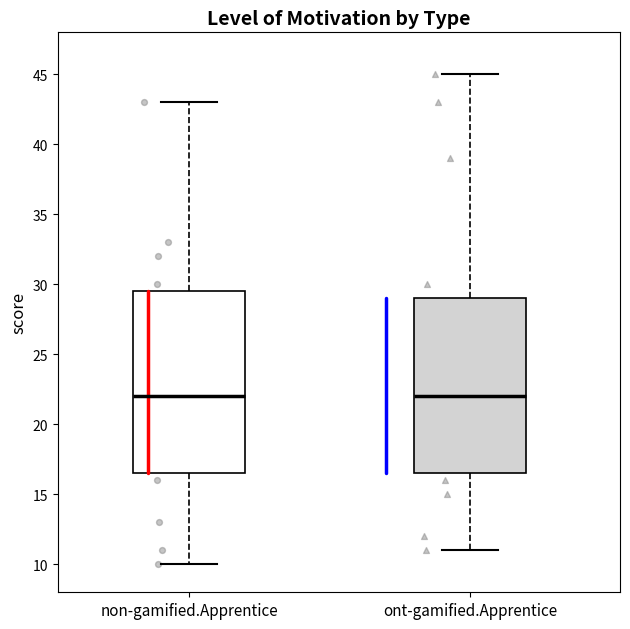

Where does the upper whisker of the box for non-gamified.Apprentice end on the y-axis? The values are not printed on the chart, so give them approximately, as read against the axis.

43.0